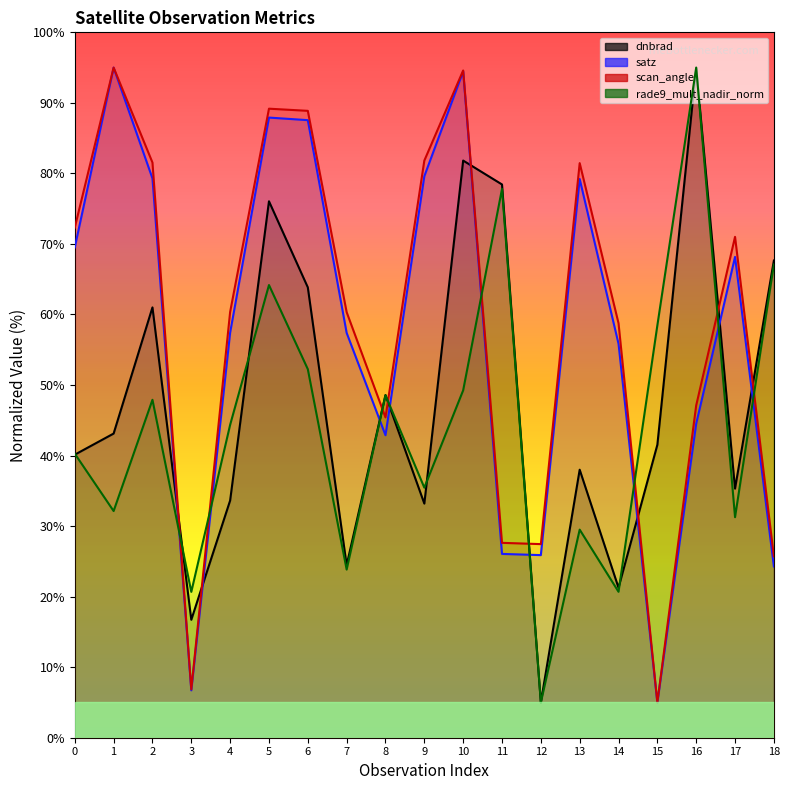

Does the chart display data point markers on the line(s)?

No